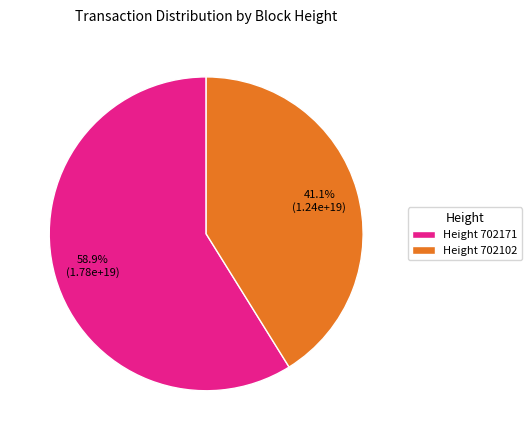

What percentage do Height 702171 and Height 702102 together represent?

100.0%